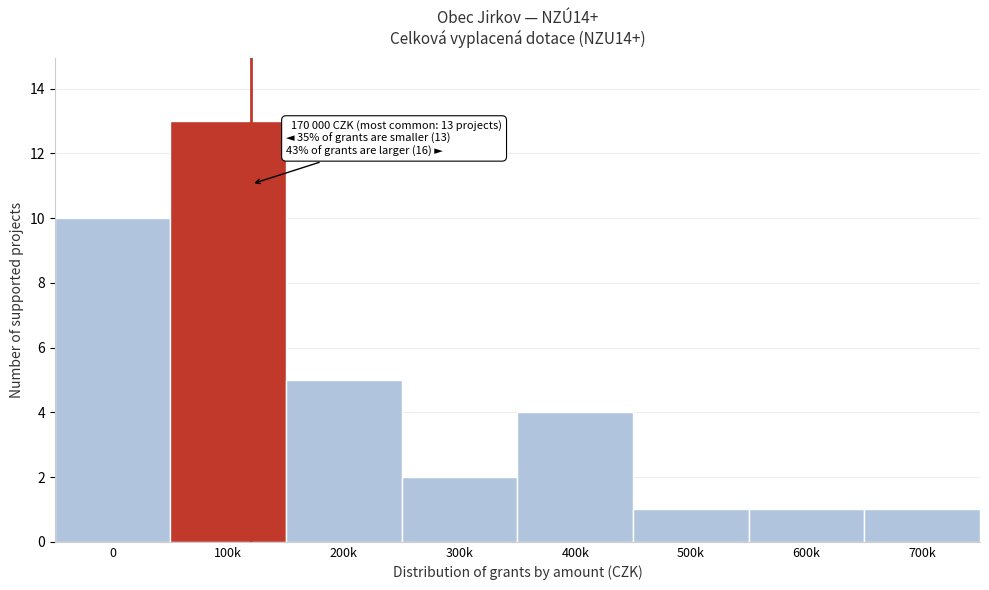

Reading left to right, transcribe all the data shown in this chart.

0=10	100k=13	200k=5	300k=2	400k=4	500k=1	600k=1	700k=1